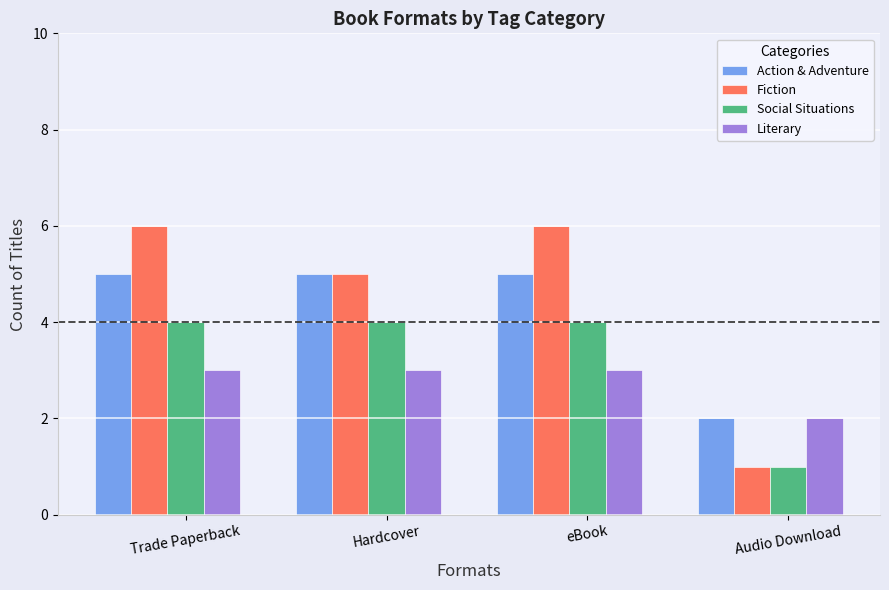

Is the value of Literary at Trade Paperback greater than the value of Action & Adventure at eBook?

No